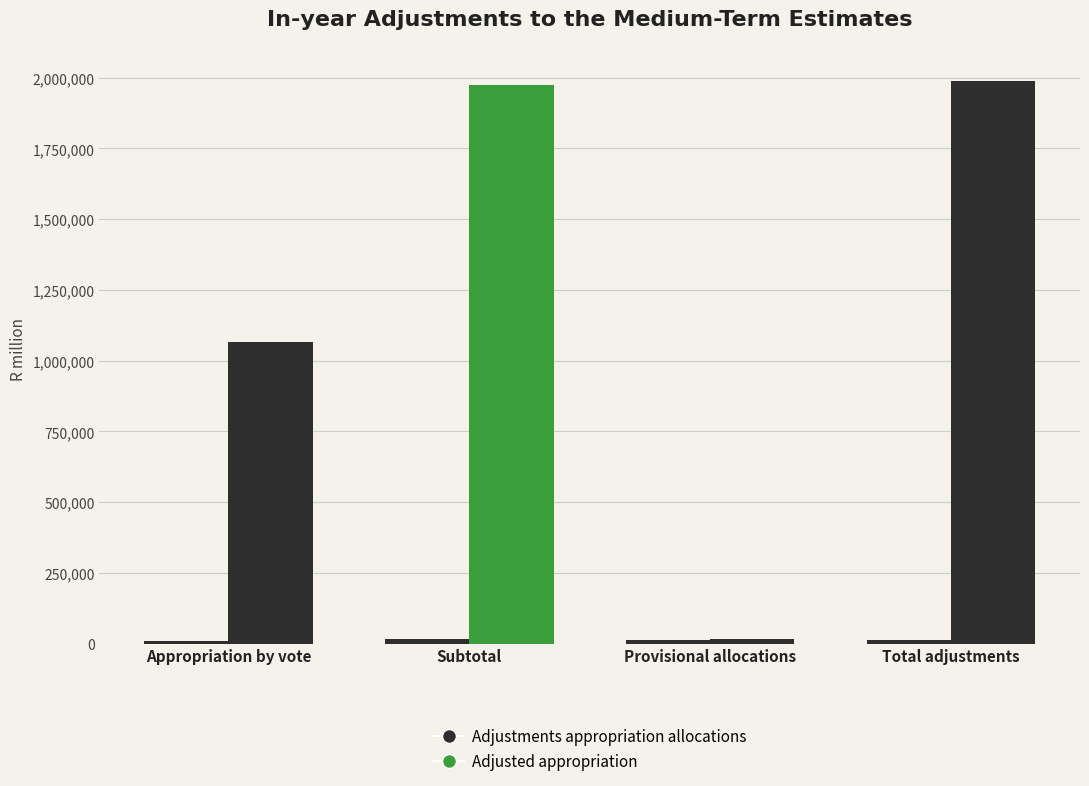

True or false: Adjustments appropriation allocations has a value of 7454.0 at Appropriation by vote.

True